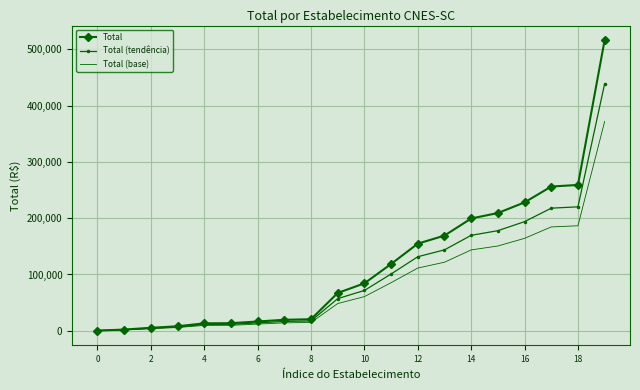

What is the maximum value shown in the chart?

516636.9